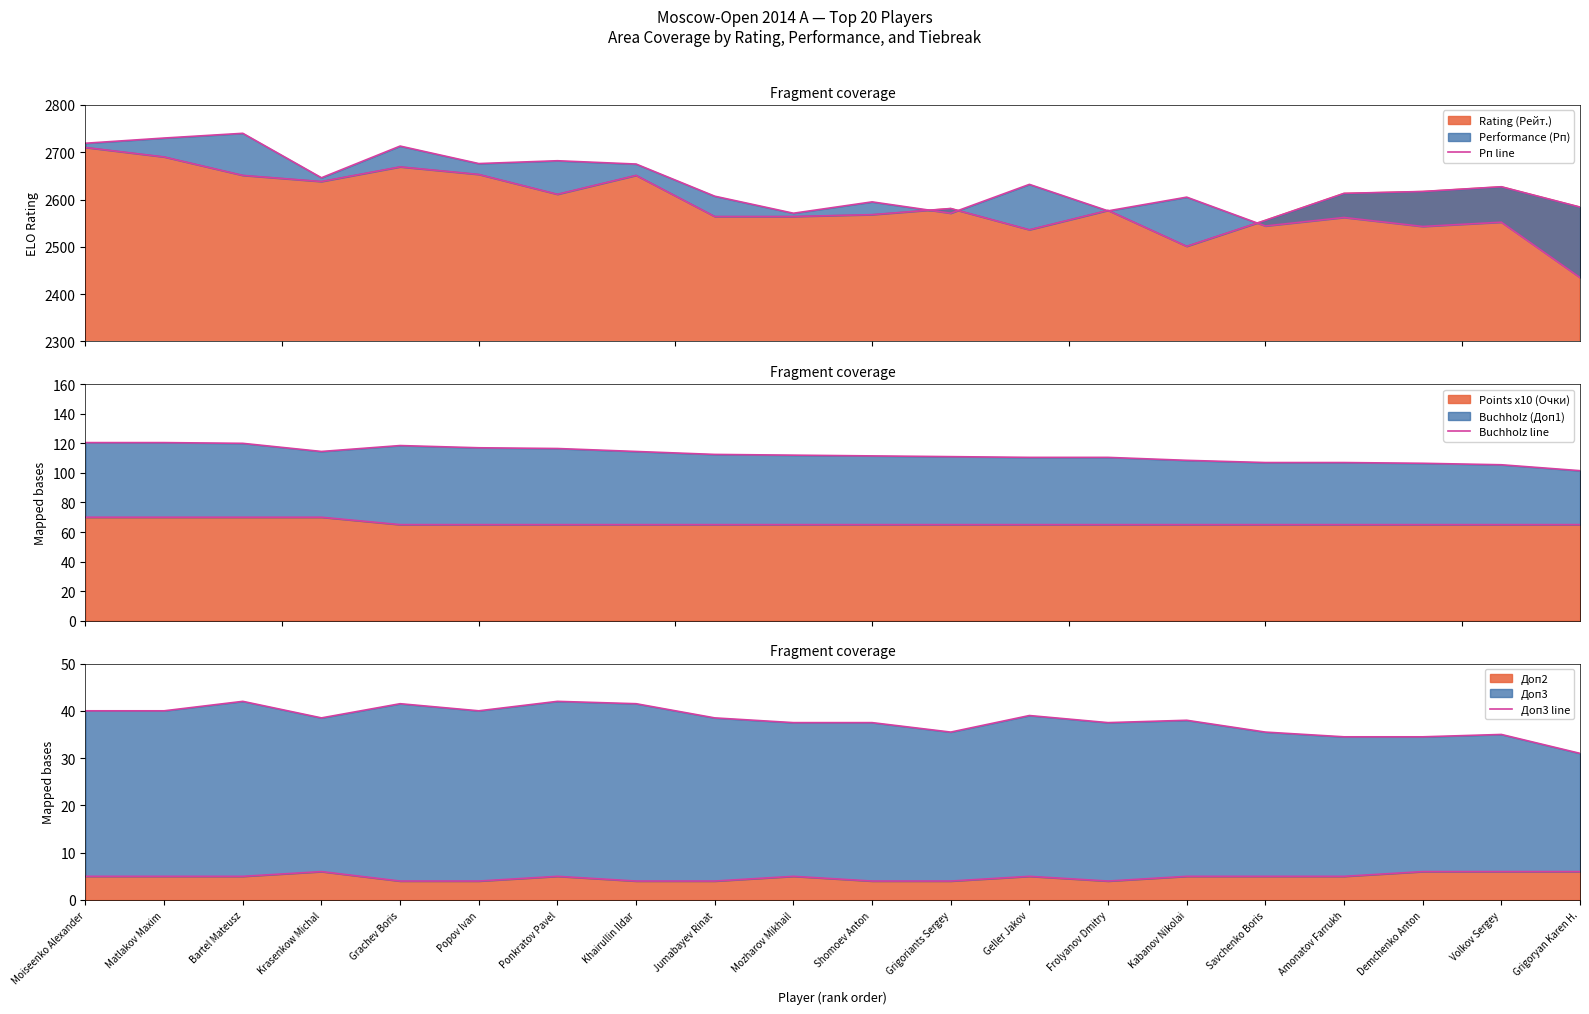

The Доп2 series shows 8 at Krasenkow Michal. True or false?

False